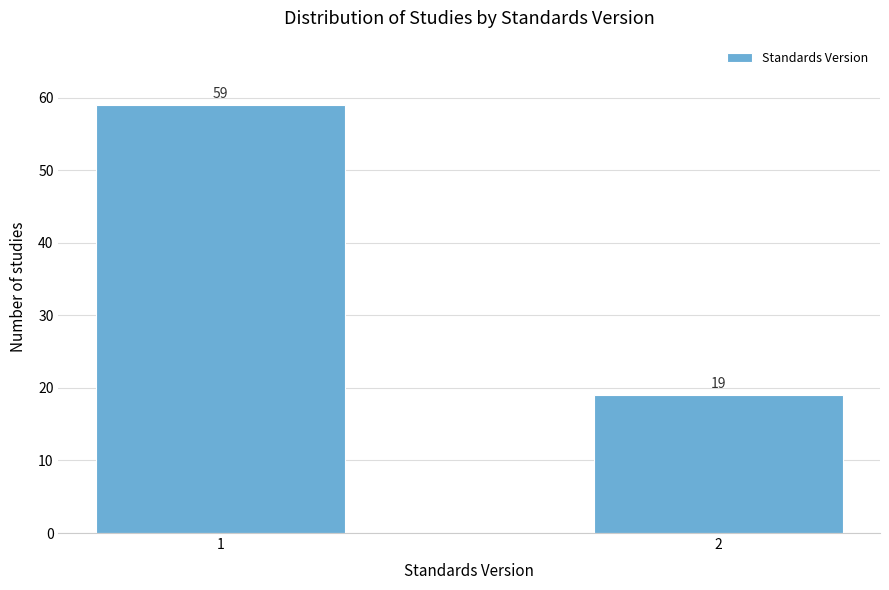

Reading right to left, list all the values displayed in this chart.

19	59